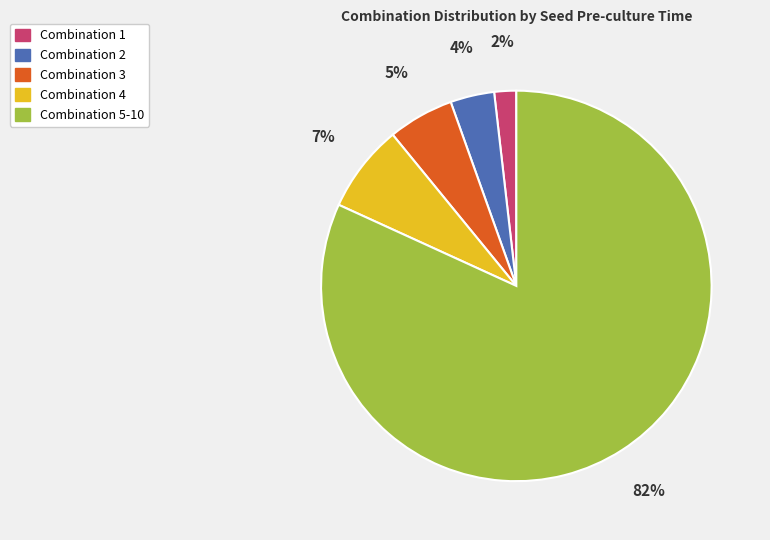

Is it true that Combination 3 is 5% of the pie?

True